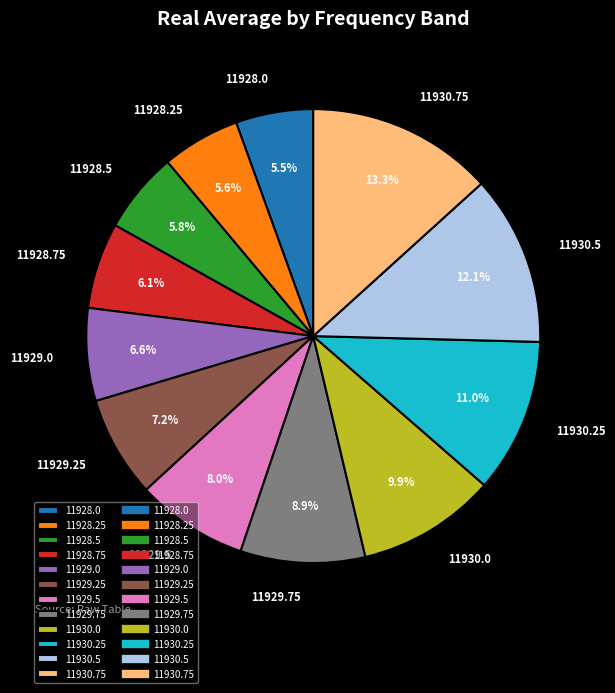

To the nearest percent, what is the difference between the largest and smallest slice percentages?

8%